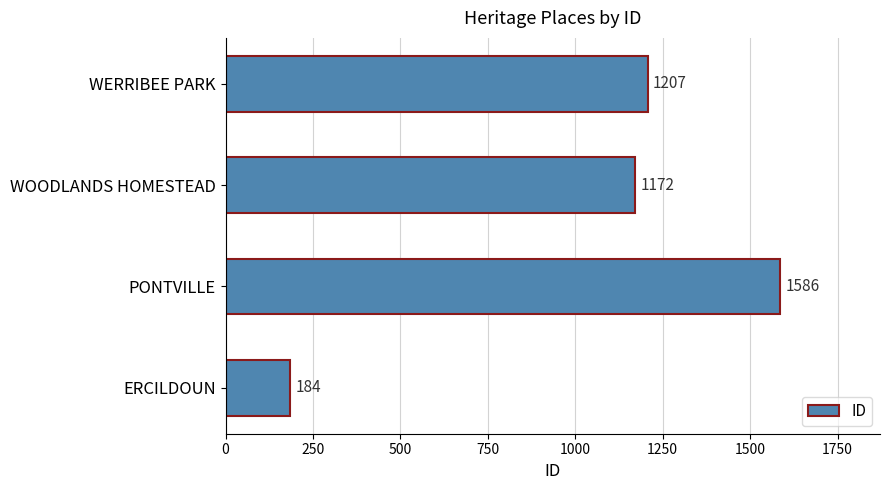

At which label is the value closest to 885?

WOODLANDS HOMESTEAD